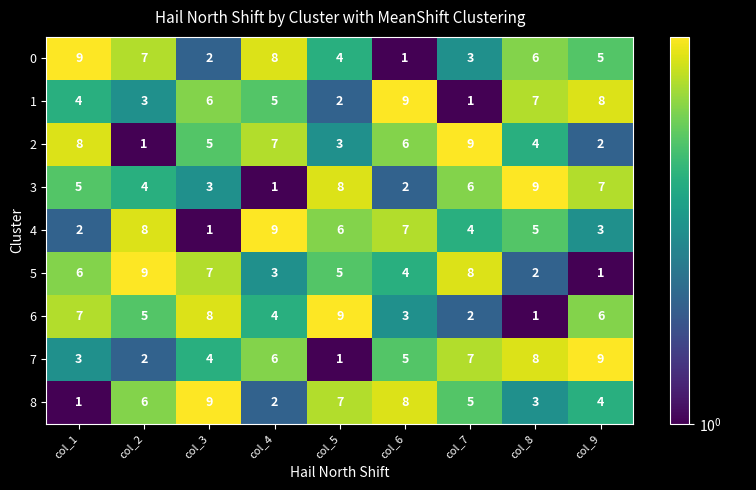

At which label is 0 closest to 5?

col_9